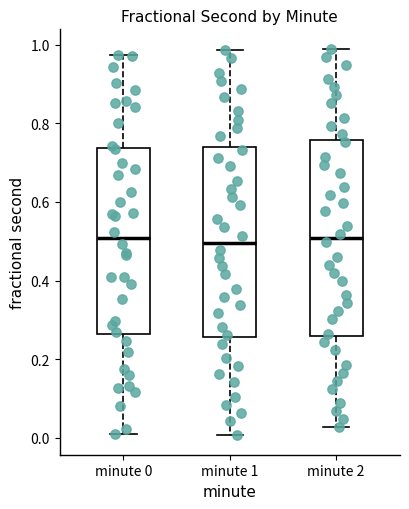

Reading left to right, transcribe this box plot: for each box, give where its median line is, the range the box spans, and where its two whiskers end, as read against the y-axis. The values are not printed on the chart, so give them approximately, as read against the axis.

minute 0: median 0.50, box 0.26 to 0.74, whiskers 0.02 to 0.98
minute 1: median 0.50, box 0.26 to 0.74, whiskers 0.00 to 0.98
minute 2: median 0.50, box 0.26 to 0.76, whiskers 0.02 to 0.98